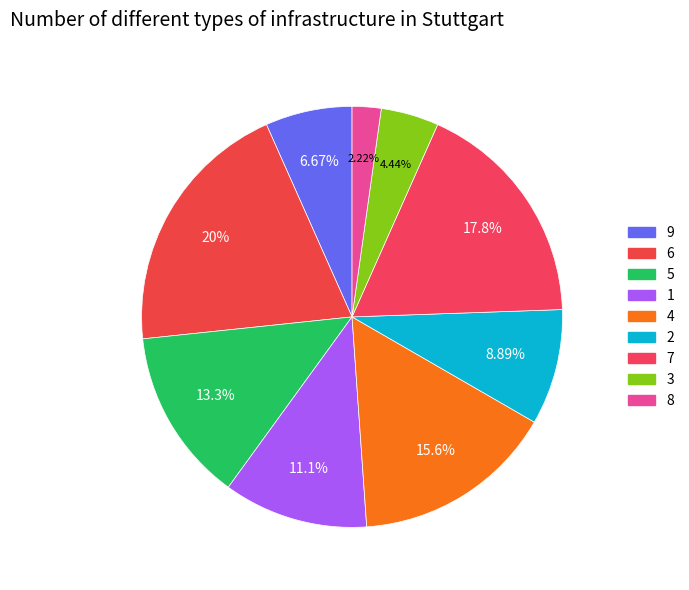

To the nearest percent, what is the difference between the 2 and 8 slice percentages?

7%